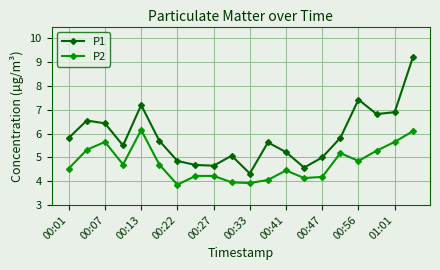

True or false: P1 and P2 intersect in this chart.

False